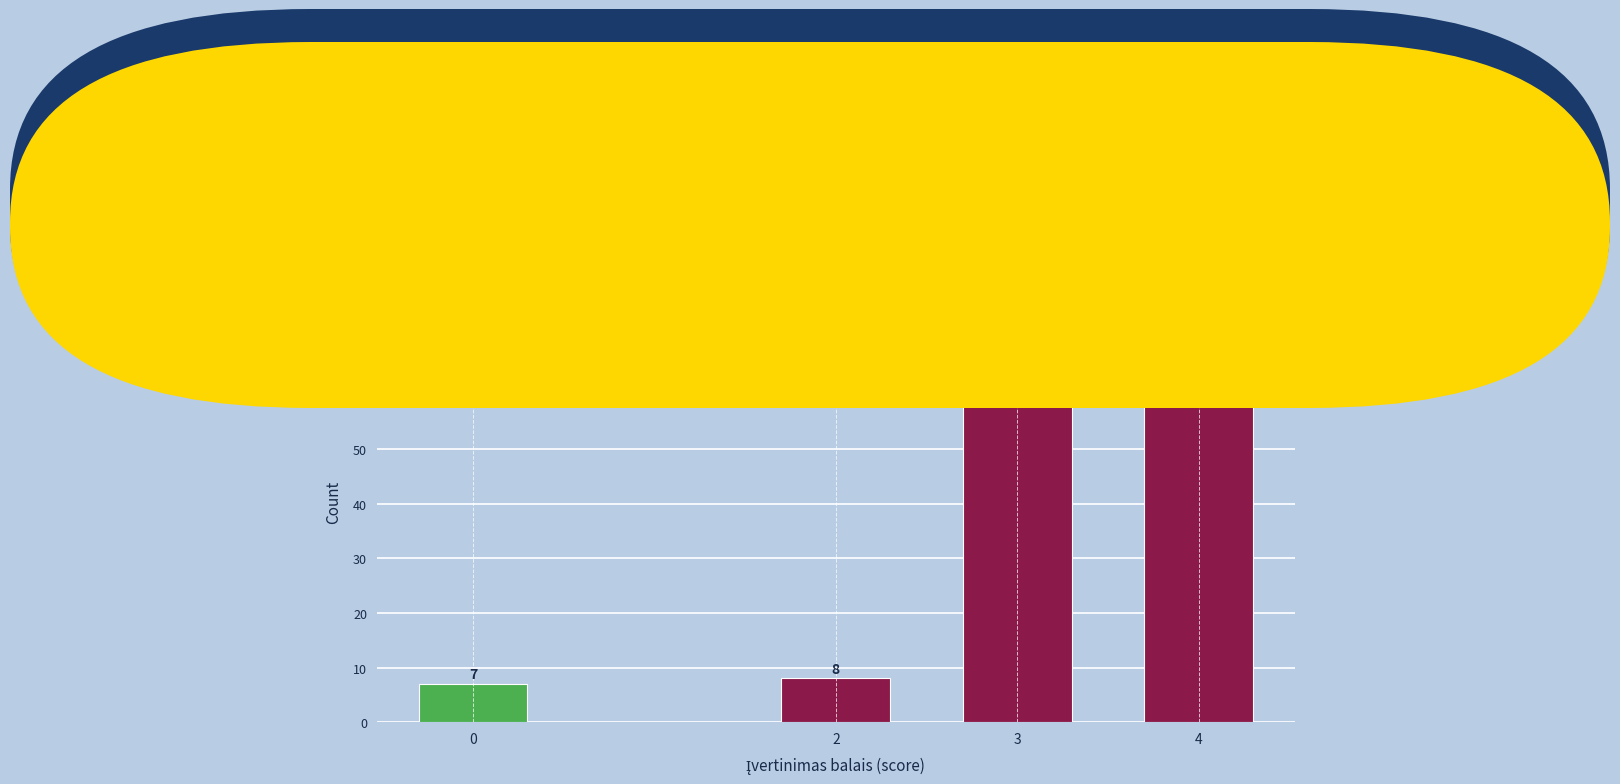

Reading left to right, list all the values displayed in this chart.

7	8	66	77